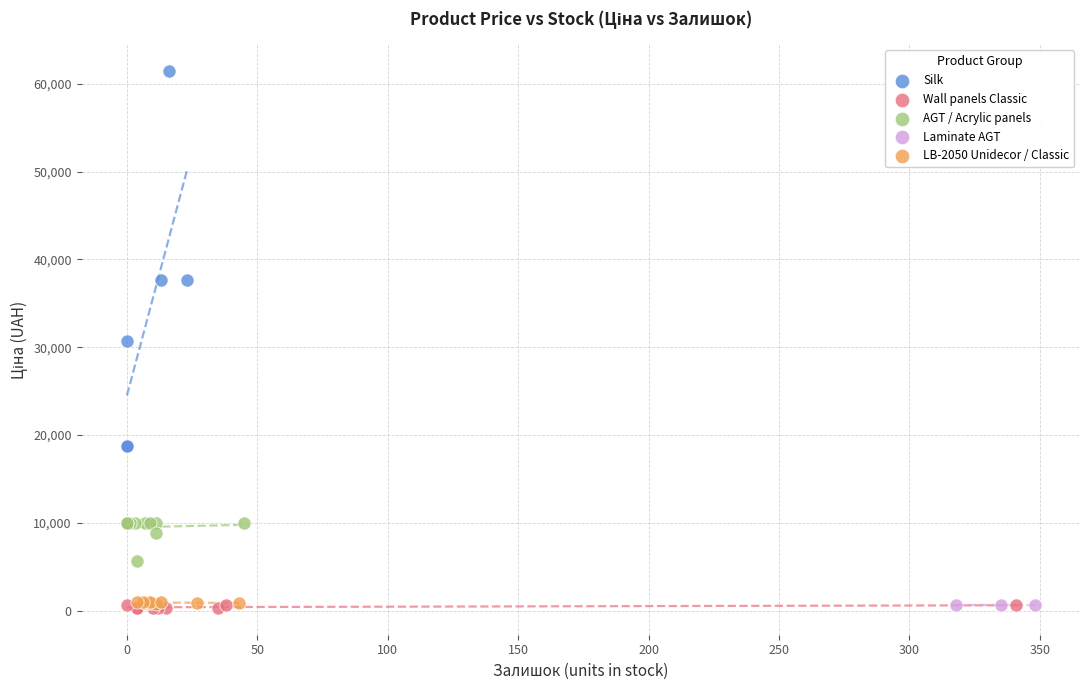

Which series reaches the maximum Y coordinate?

Silk